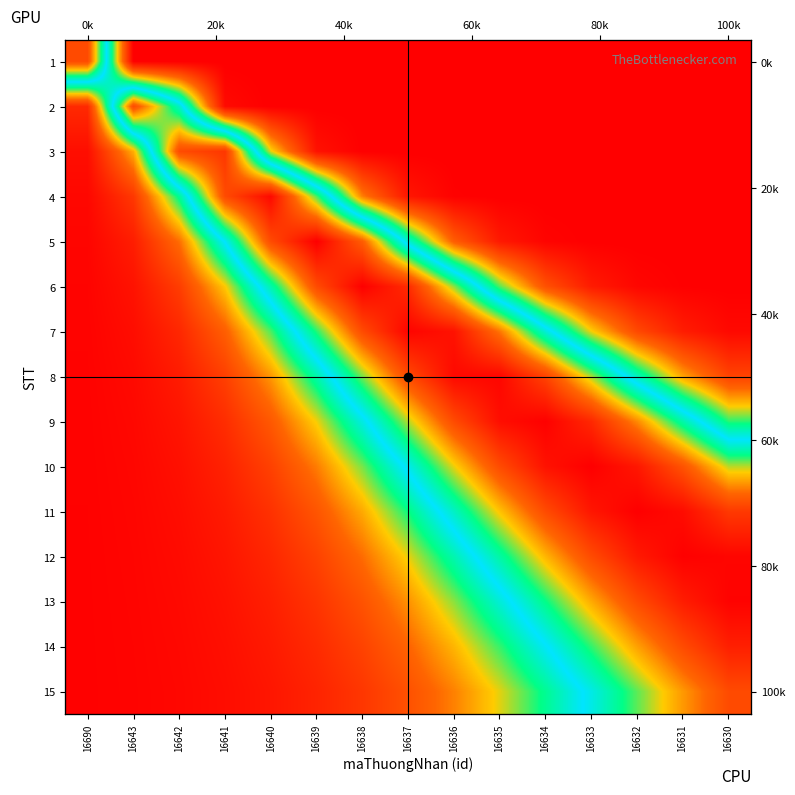

Rank the categories by 2 value from highest to lowest.

16643, 16642, 16690, 16641, 16640, 16639, 16638, 16637, 16636, 16635, 16634, 16633, 16632, 16631, 16630